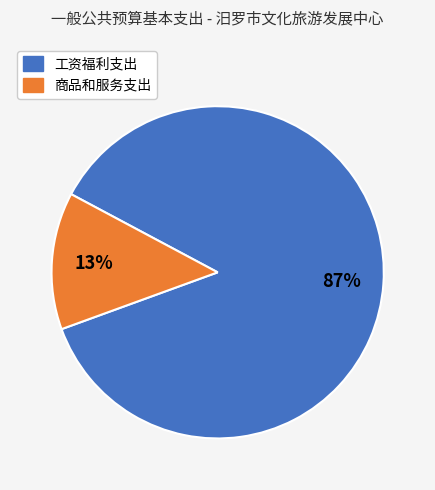

Is there a majority slice in this chart?

Yes